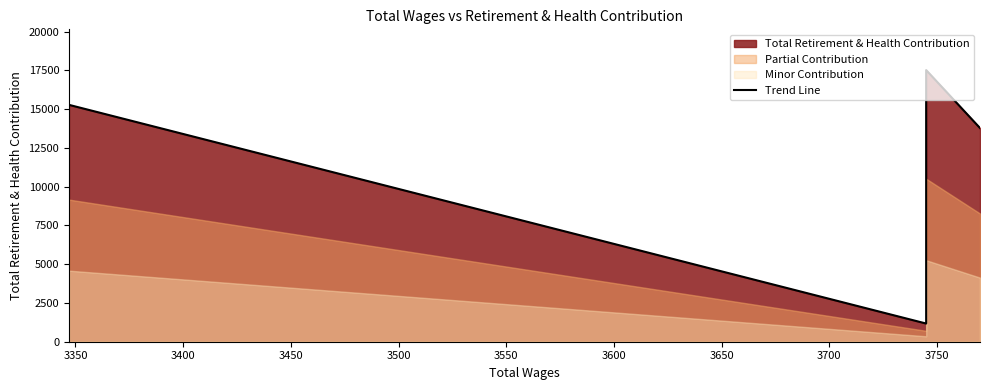

How many interior local peaks (higher than both neighbors) does the data have?

1